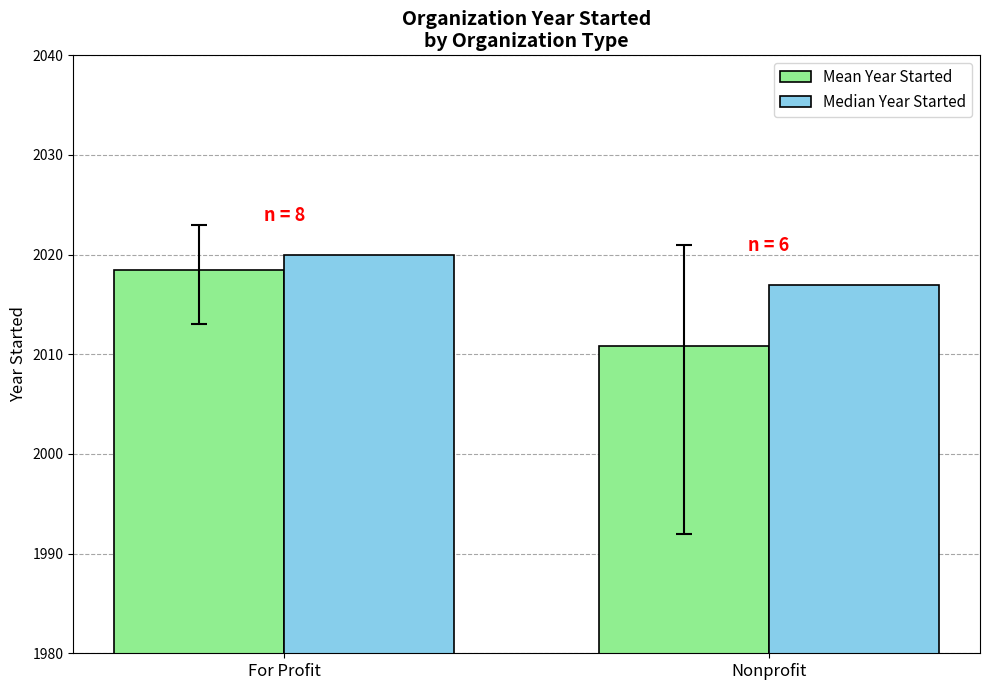

What is the label of the 1st bar from the right?

Nonprofit